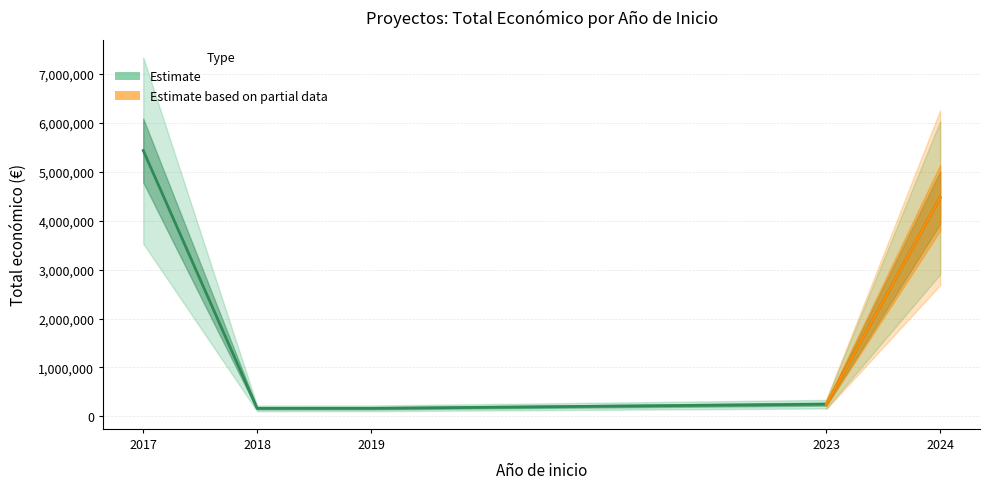

Reading right to left, list all the values displayed in this chart.

2024=4468538	2023=250000	2019=165000	2018=164600	2017=5433552